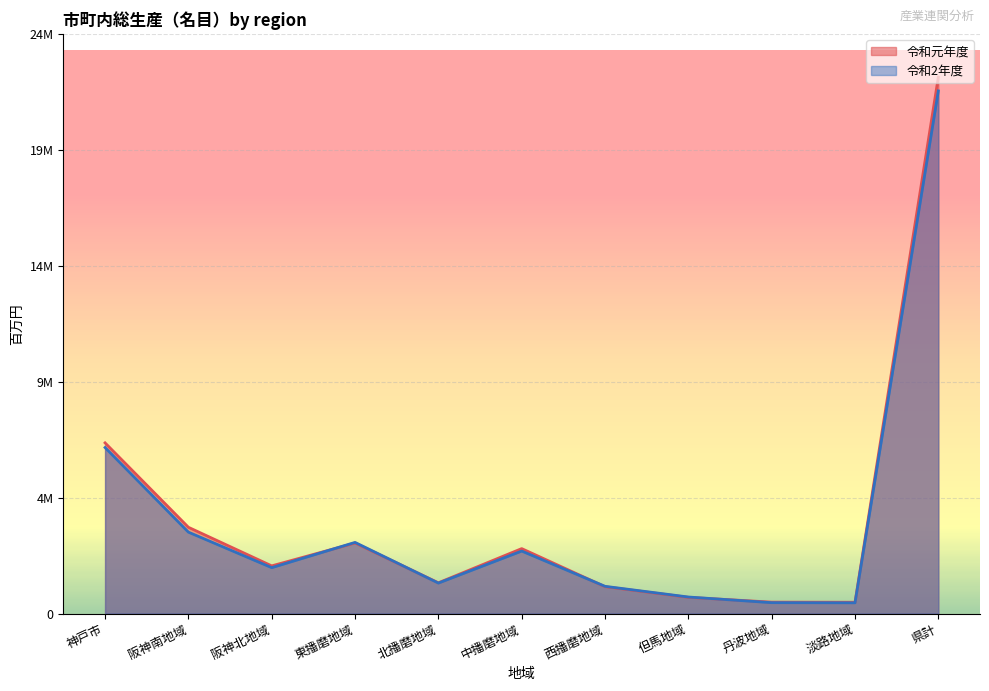

What is the lowest value of the 令和元年度 series?

469330